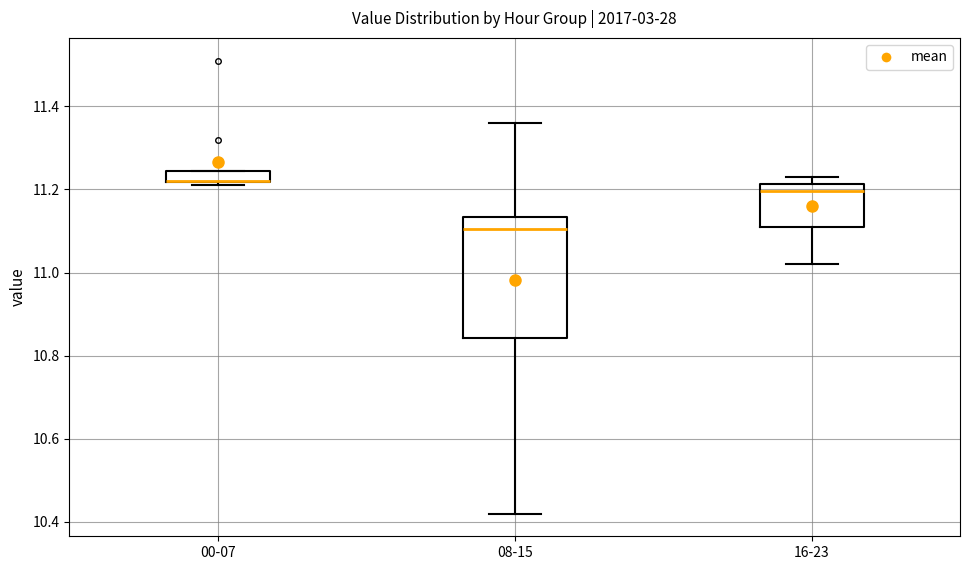

Which box is the tallest, from its lower edge to its upper edge?

08-15